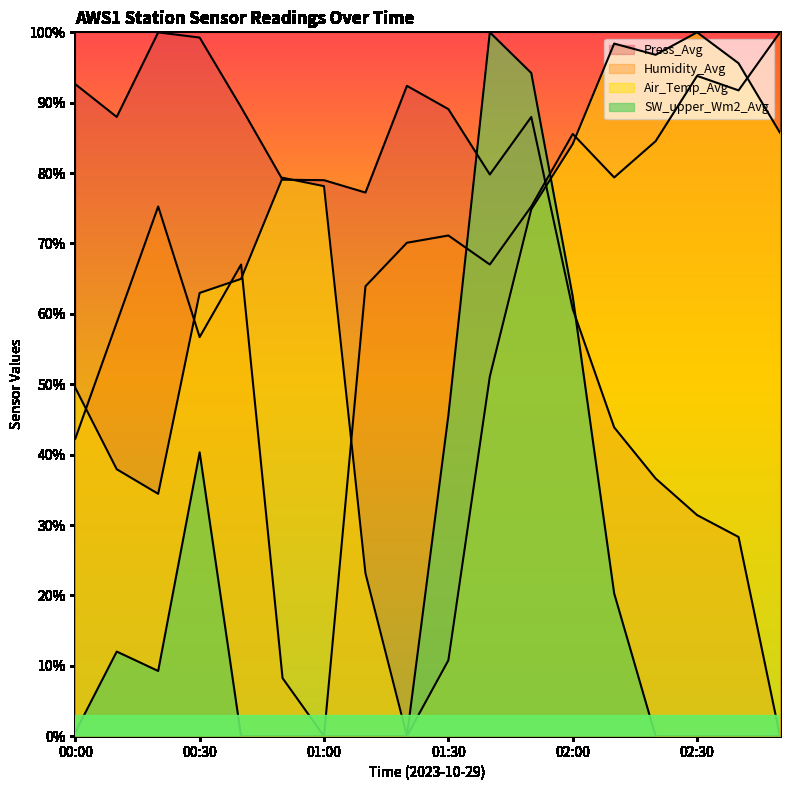

What is the difference between the highest and lowest values at 01:30?

78.3